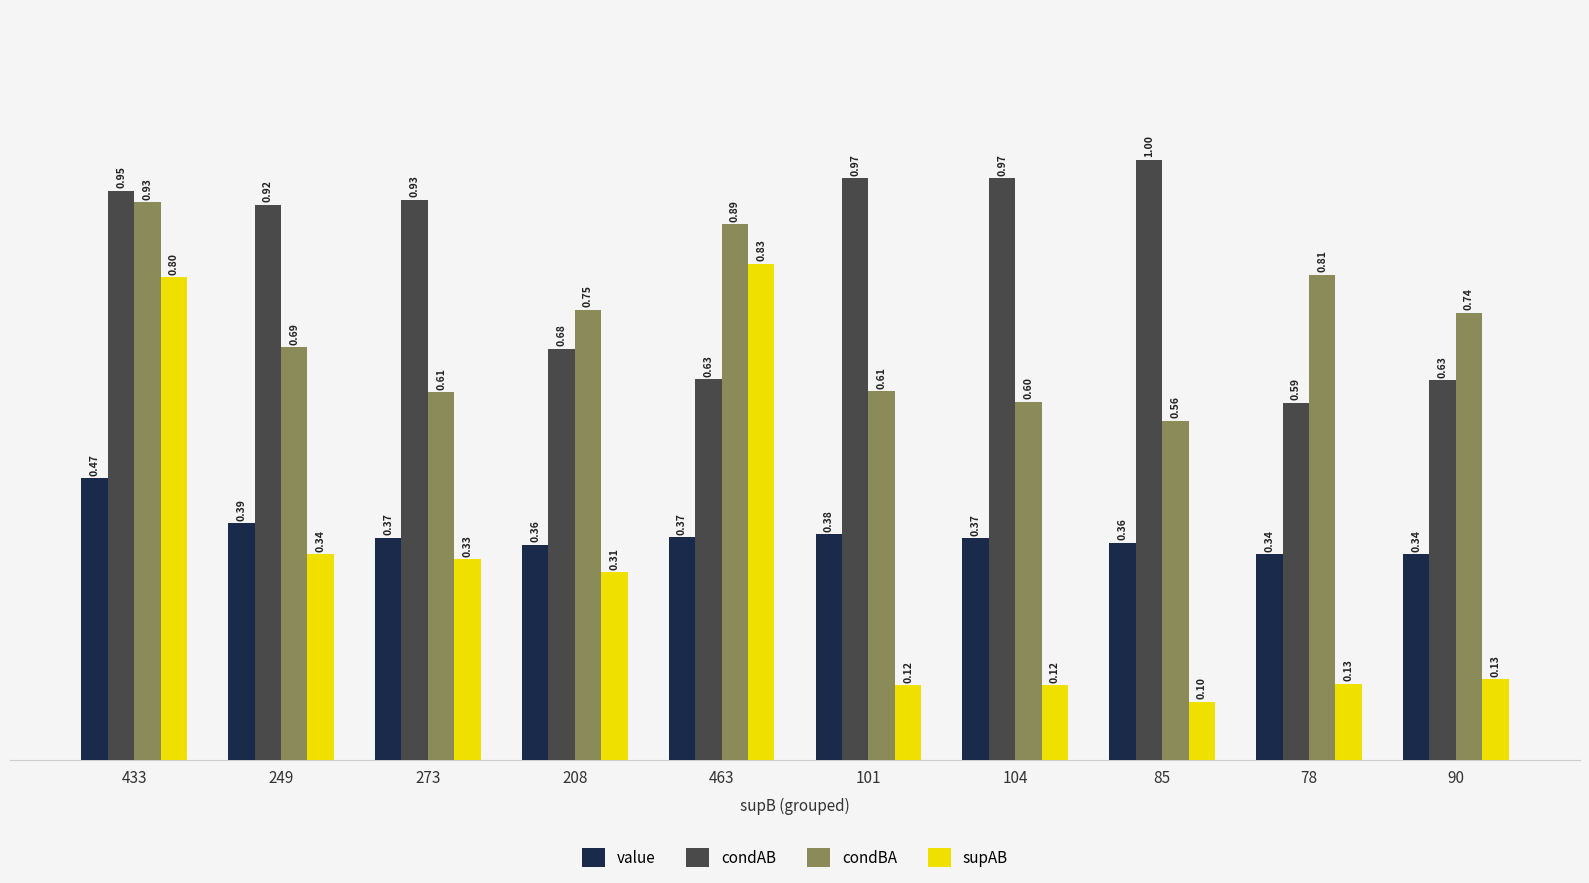

List the series in order of their peak value, lowest first.

value, supAB, condBA, condAB